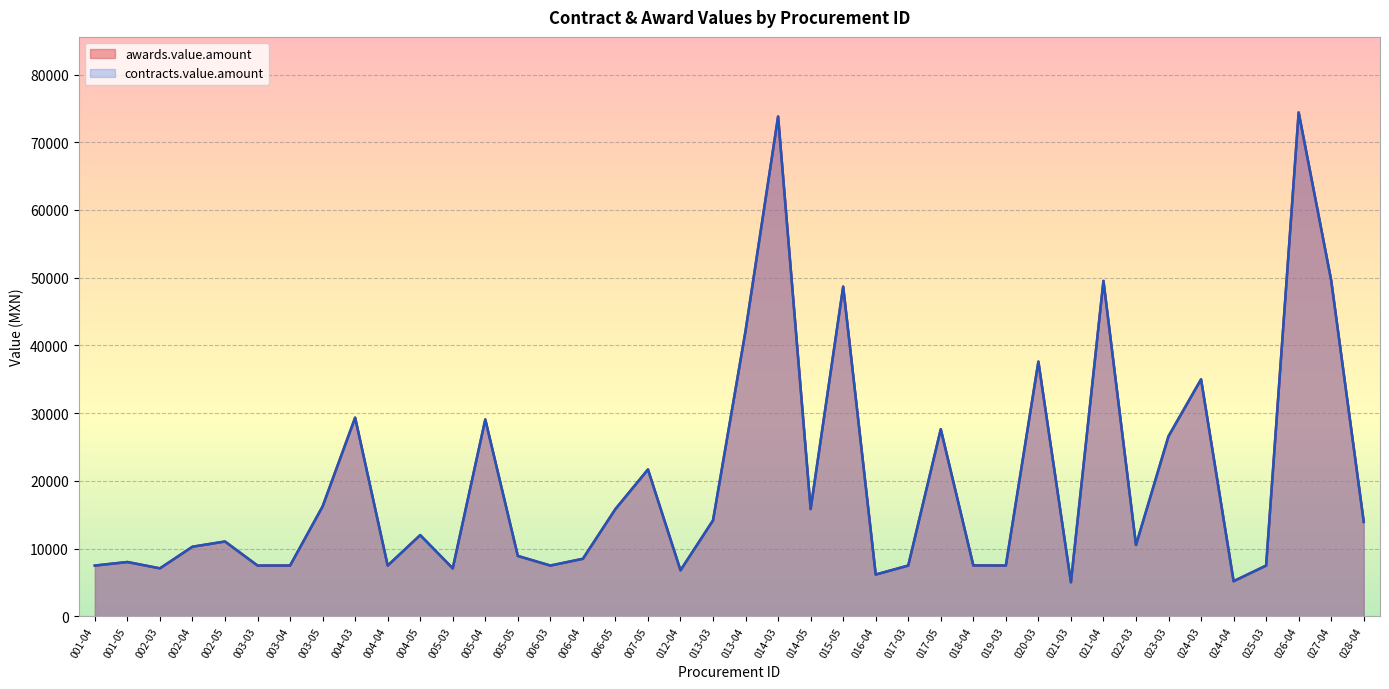

True or false: awards.value.amount has more than 2 interior local peaks.

True